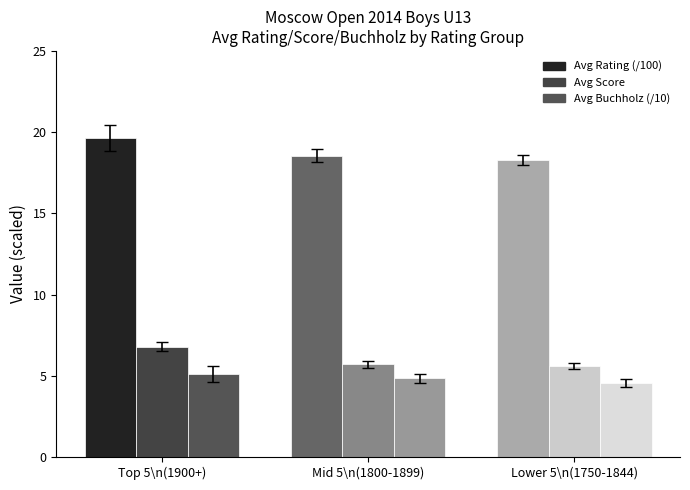

At which label is Avg Rating (/100) closest to 18?

Lower 5\n(1750-1844)